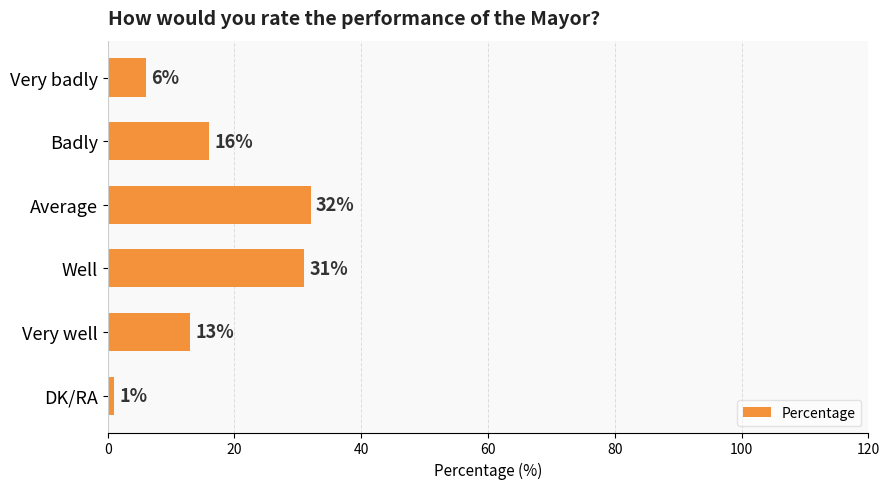

What is the change in value from Average to DK/RA?

-31